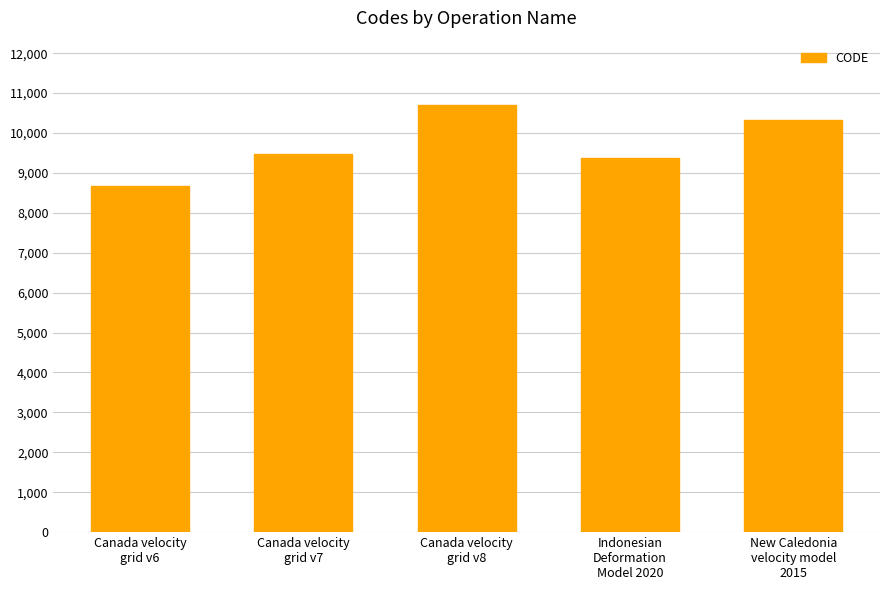

What position from the left is Canada velocity
grid v8?

3